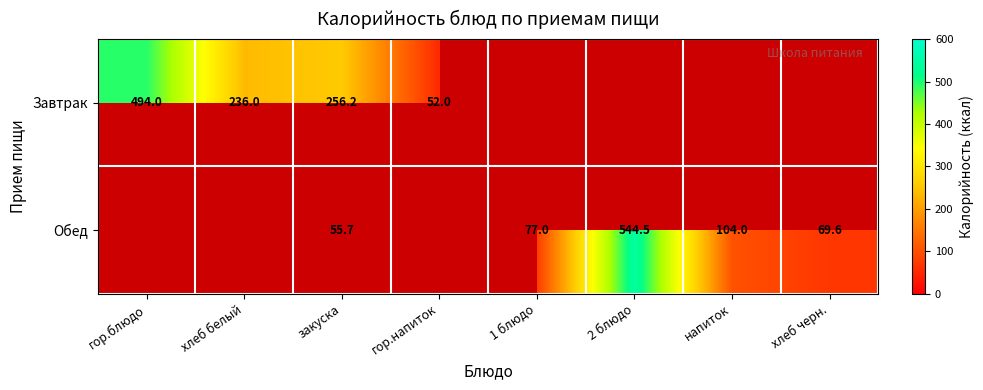

Is it true that Обед equals 104.0 at напиток?

True